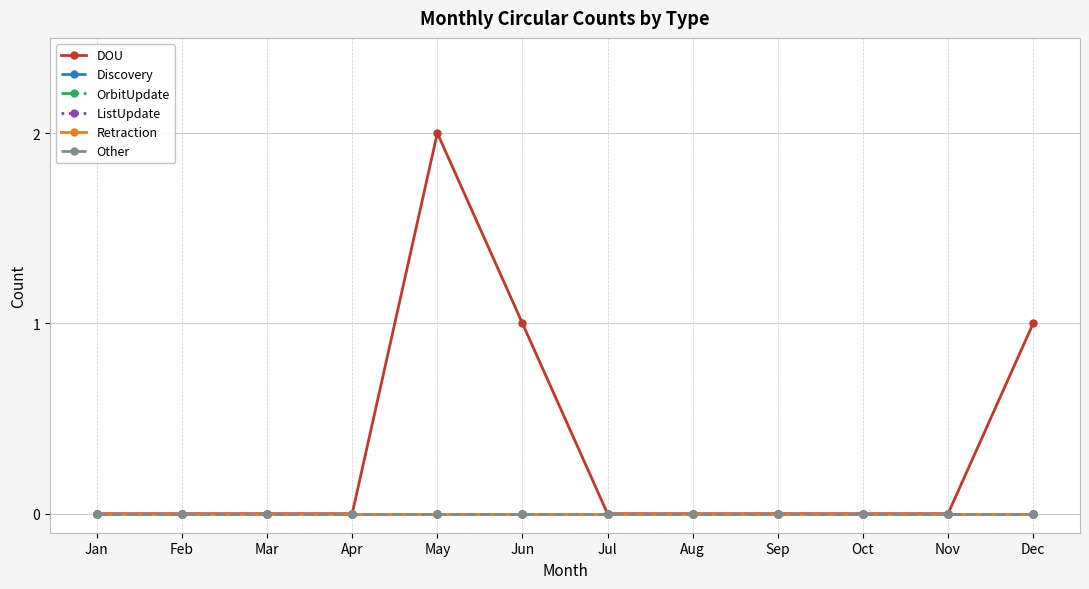

Does the chart have visible grid lines?

Yes